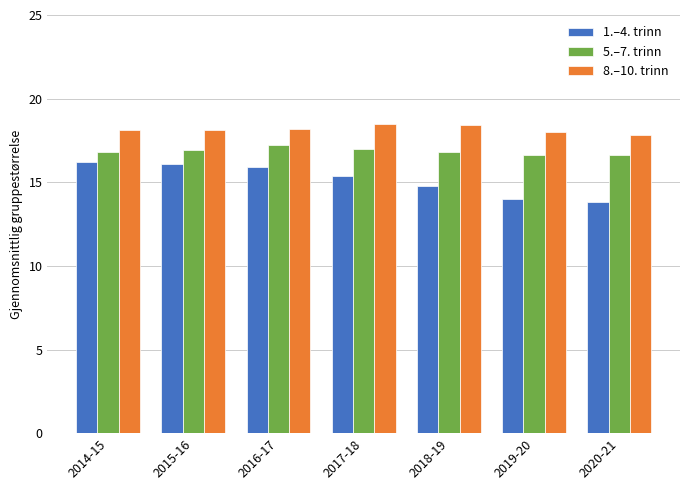

At 2017-18, list the series in order from largest to smallest.

8.–10. trinn, 5.–7. trinn, 1.–4. trinn